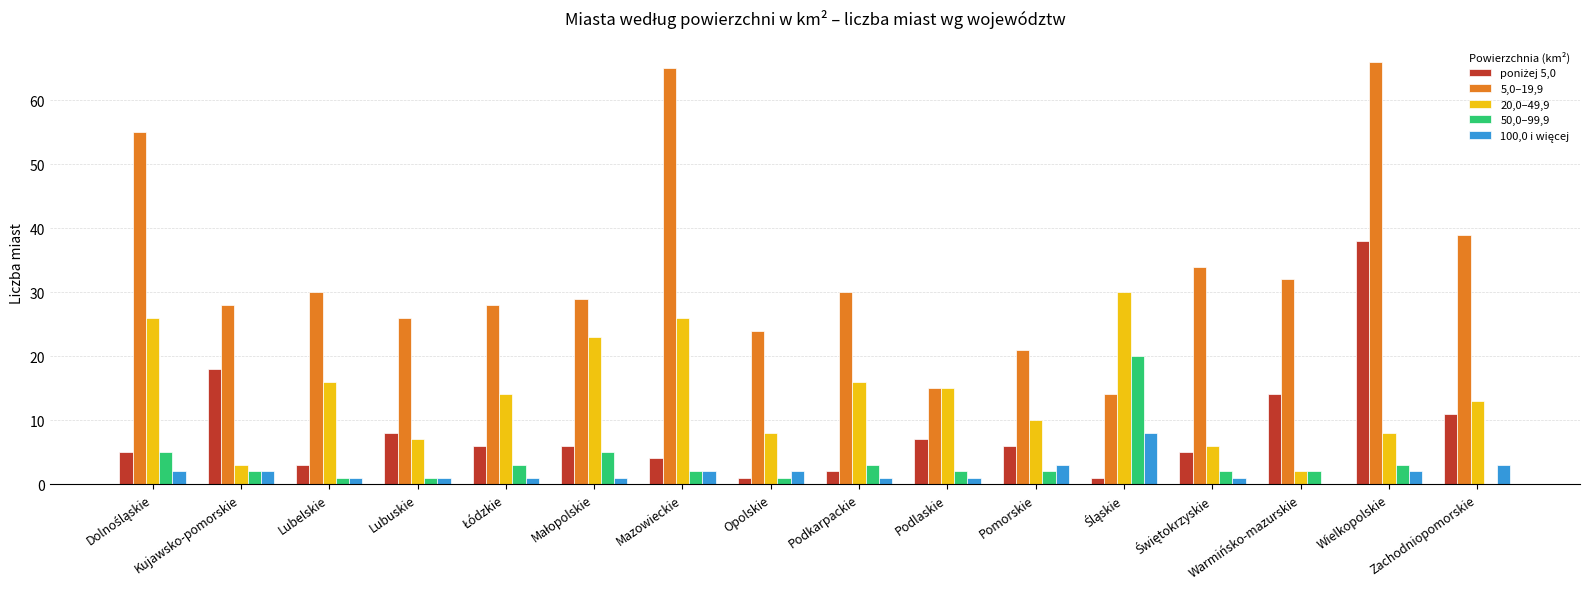

Which series has the largest total across all categories?

5,0–19,9